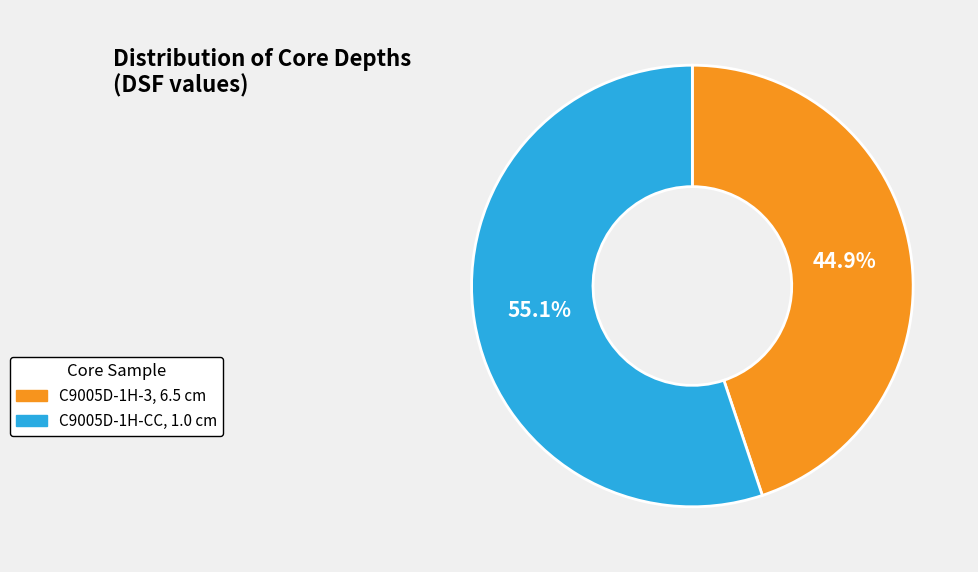

What percentage is the C9005D-1H-3, 6.5 cm slice, to the nearest percent?

45%